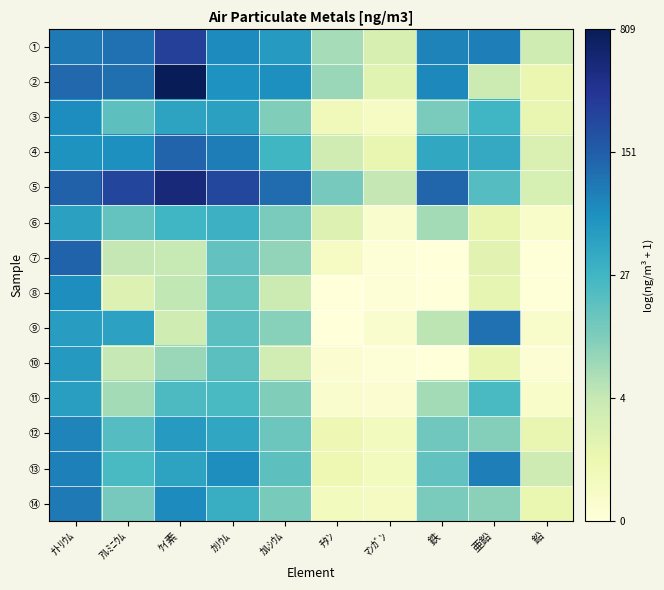

Which has a higher value, ｶﾙｼｳﾑ or ﾁﾀﾝ?

ｶﾙｼｳﾑ